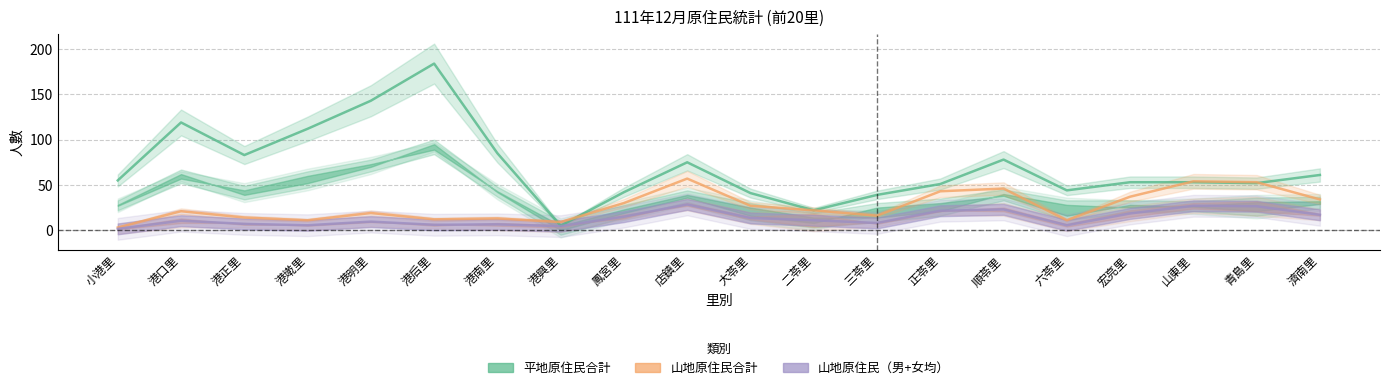

Where is 山地原住民（男+女均） nearest to the value 15?

鳳宮里